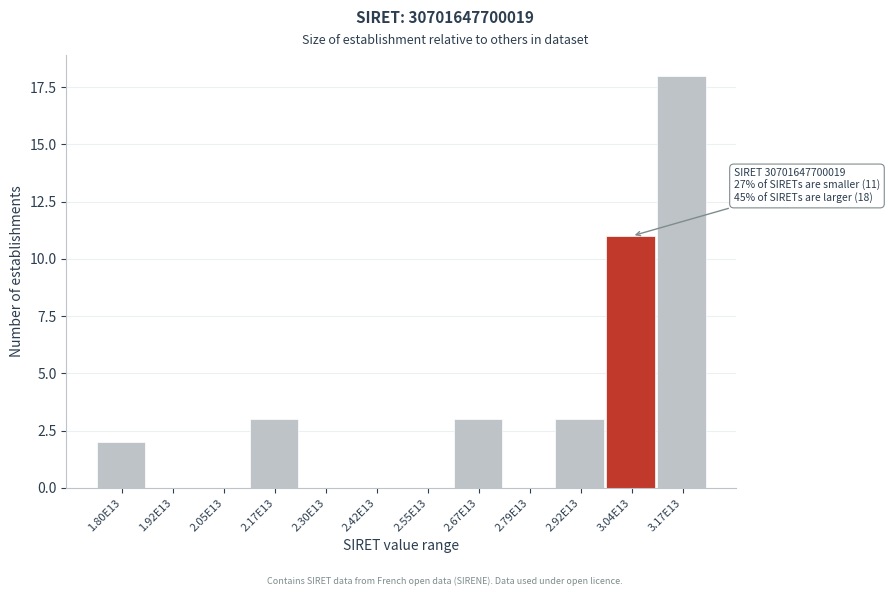

Reading right to left, extract all data points from this chart.

3.17E13=18	3.04E13=11	2.92E13=3	2.79E13=0	2.67E13=3	2.55E13=0	2.42E13=0	2.30E13=0	2.17E13=3	2.05E13=0	1.92E13=0	1.80E13=2